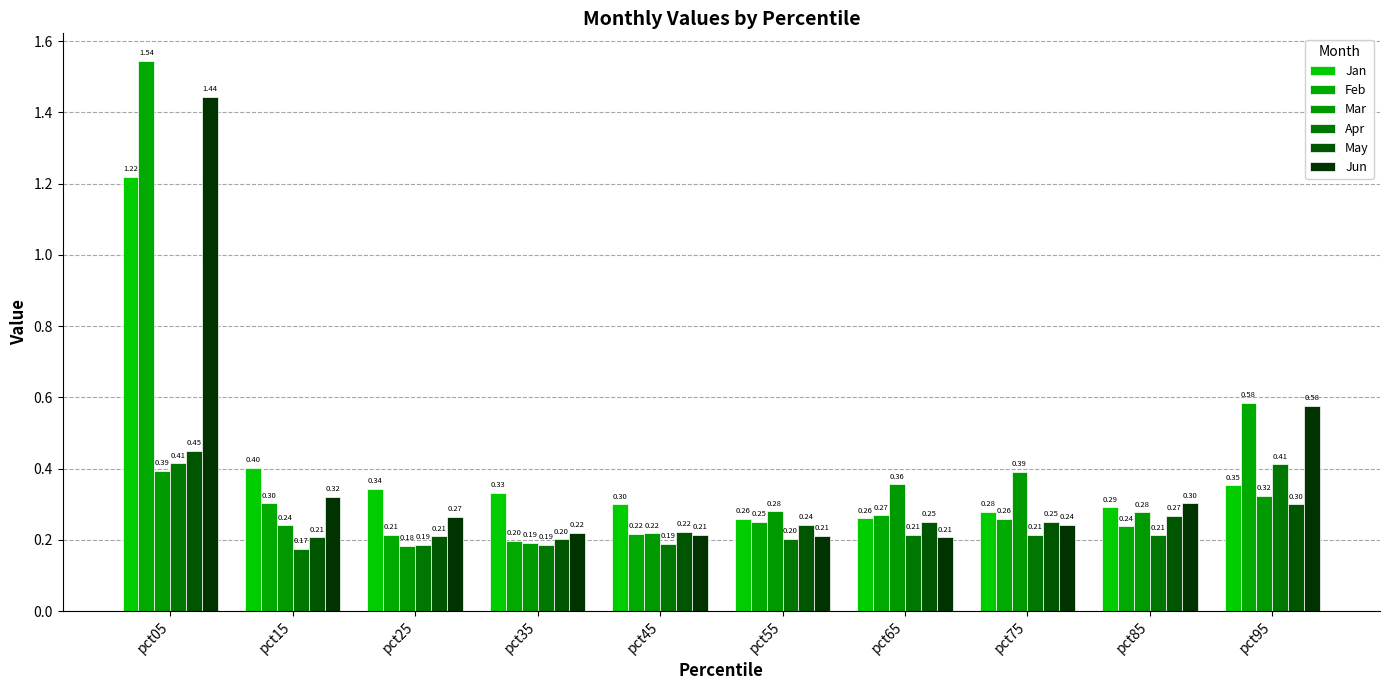

Are the bars horizontal?

No